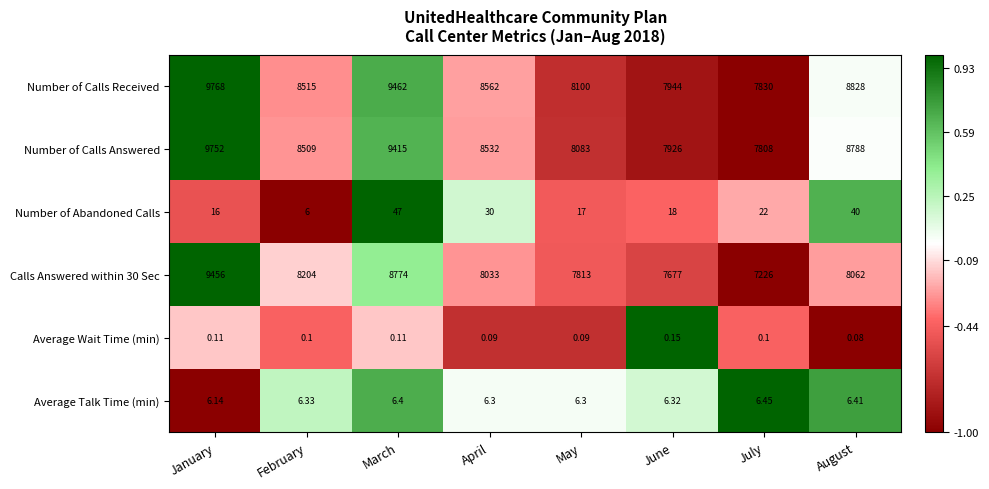

Which category has the highest value across all series?

January